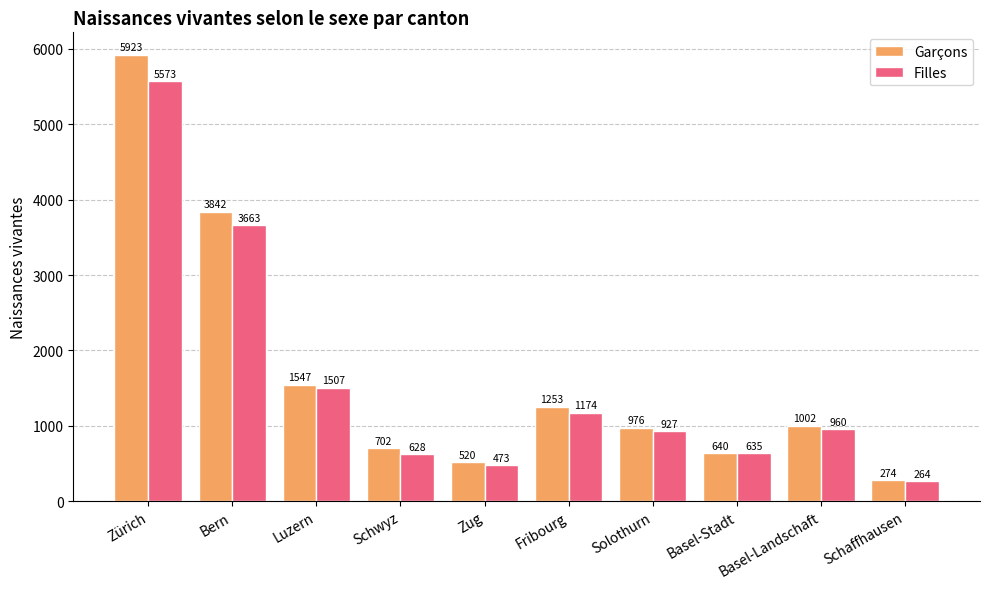

Is the value of Garçons at Schwyz greater than the value of Filles at Bern?

No